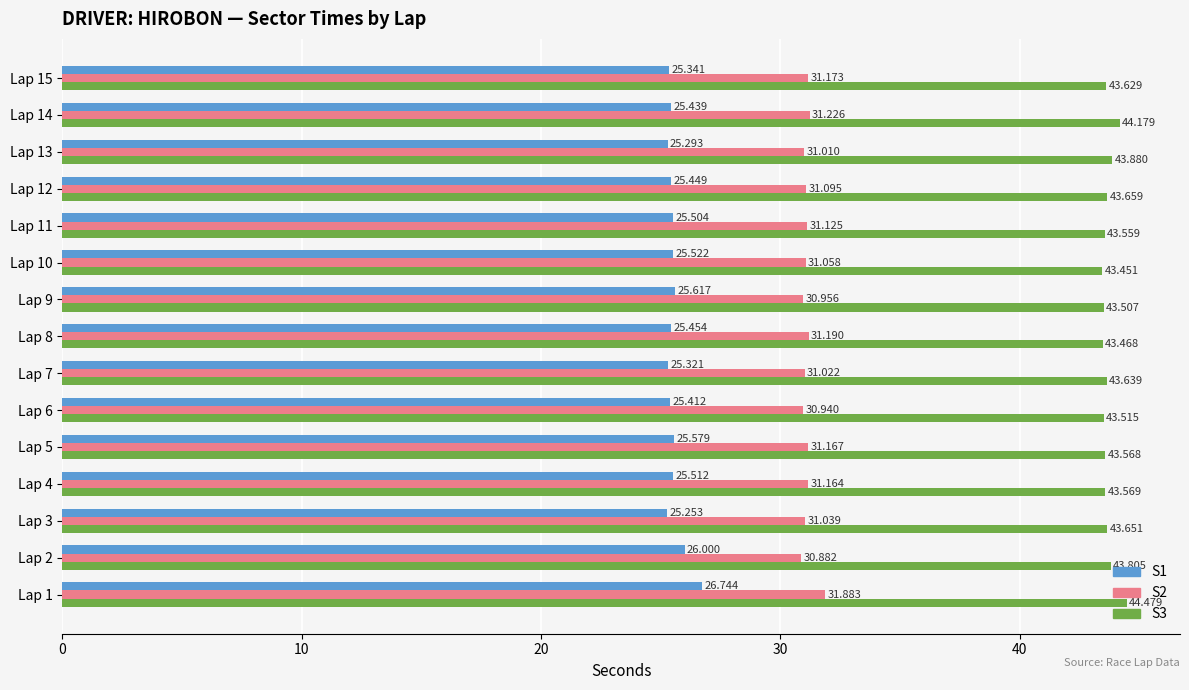

Is the value of S1 at Lap 3 greater than the value of S2 at Lap 8?

No